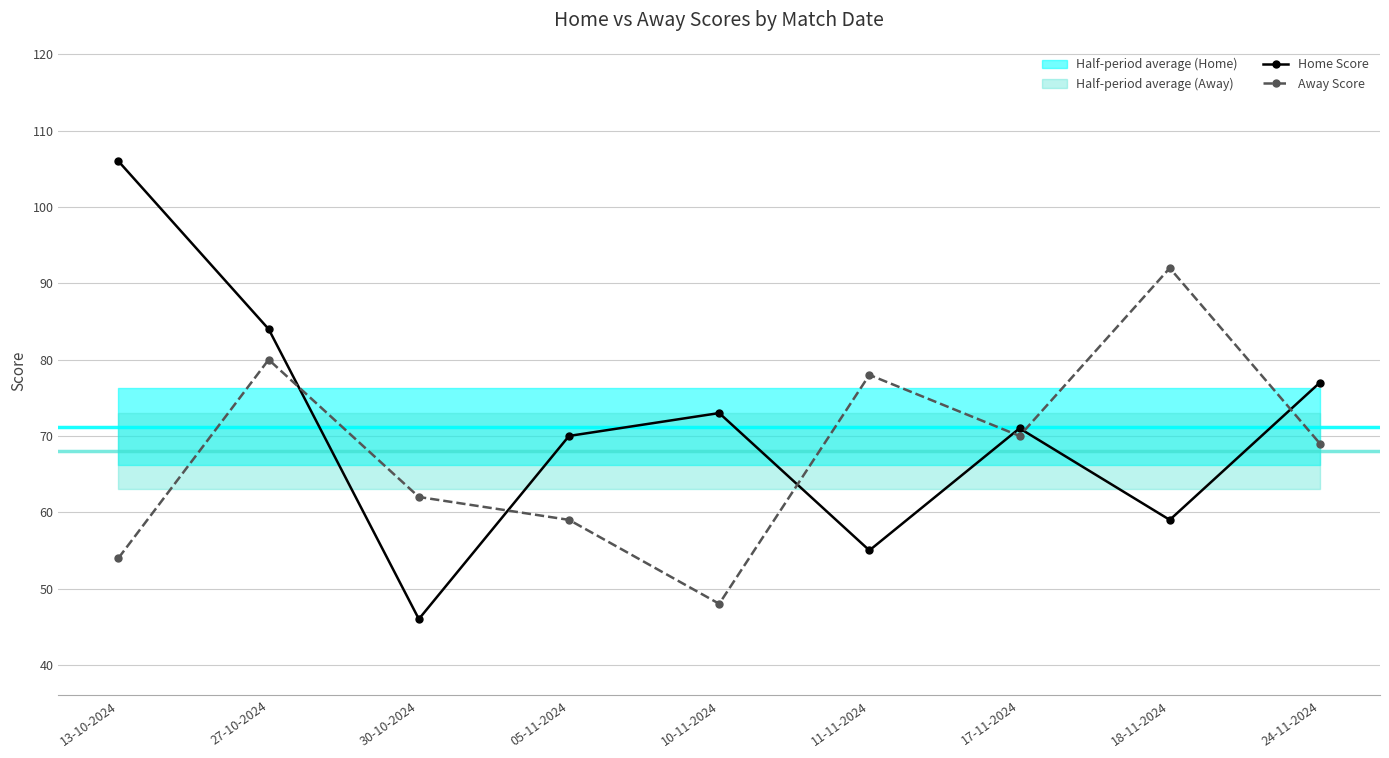

Which has a higher value, 24-11-2024 or 10-11-2024?

24-11-2024